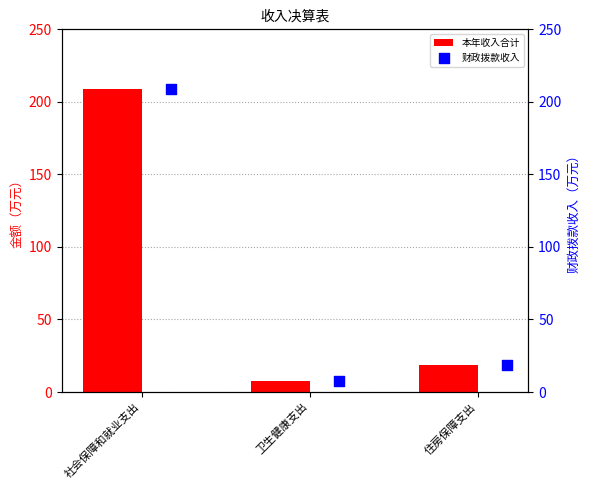

Which series reaches the minimum Y coordinate?

本年收入合计